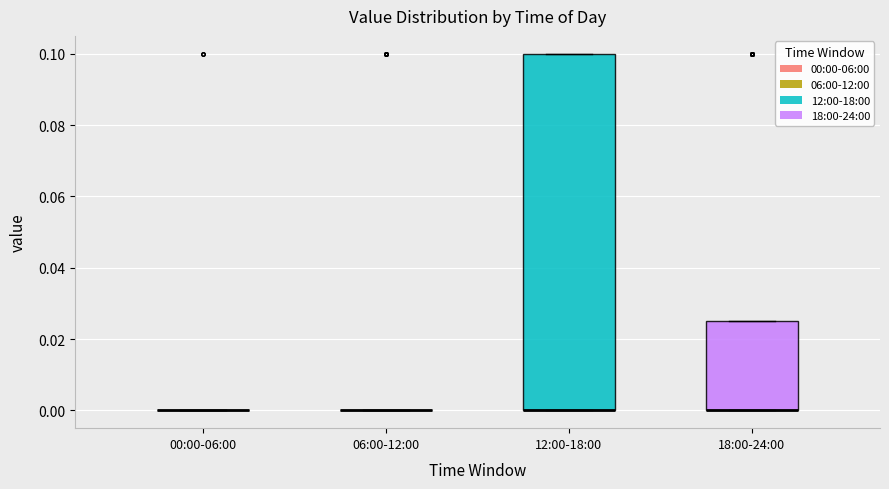

Reading left to right, read every box against the y-axis: the position of its median line, the range the box covers, and the ends of its whiskers. The values are not printed on the chart, so give them approximately, as read against the axis.

00:00-06:00: box collapsed to a line at 0.000, whiskers 0.000 to 0.000
06:00-12:00: box collapsed to a line at 0.000, whiskers 0.000 to 0.000
12:00-18:00: median 0.000 (drawn on the box's lower edge), box 0.000 to 0.100, whiskers 0.000 to 0.100
18:00-24:00: median 0.000 (drawn on the box's lower edge), box 0.000 to 0.026, whiskers 0.000 to 0.026